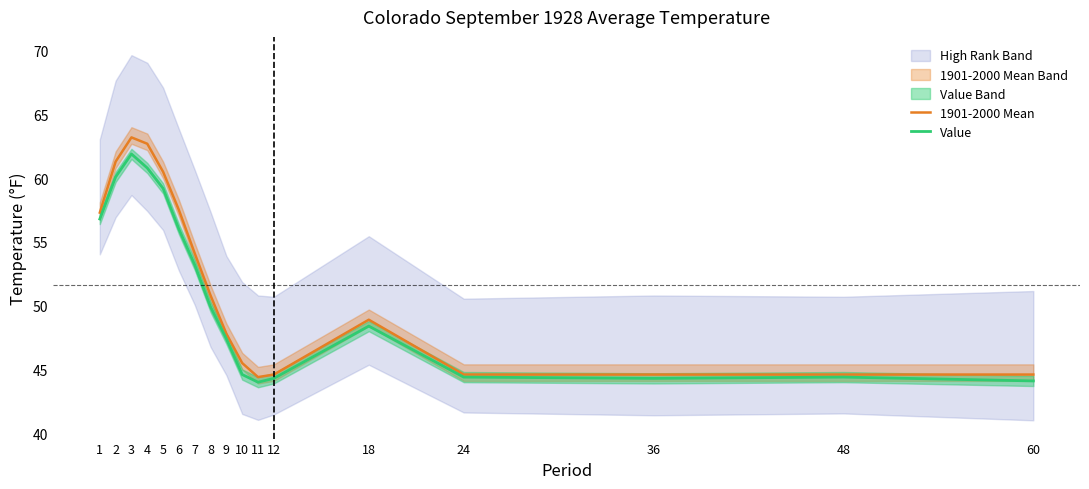

At 60, list the series in order from largest to smallest.

1901-2000 Mean, Value